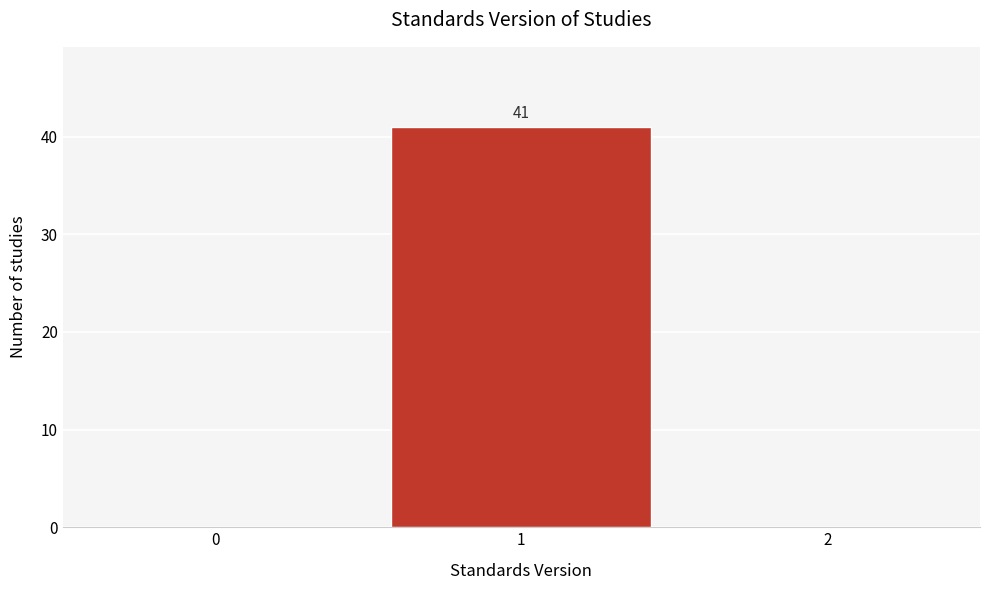

Reading right to left, transcribe all the data shown in this chart.

2=0	1=41	0=0